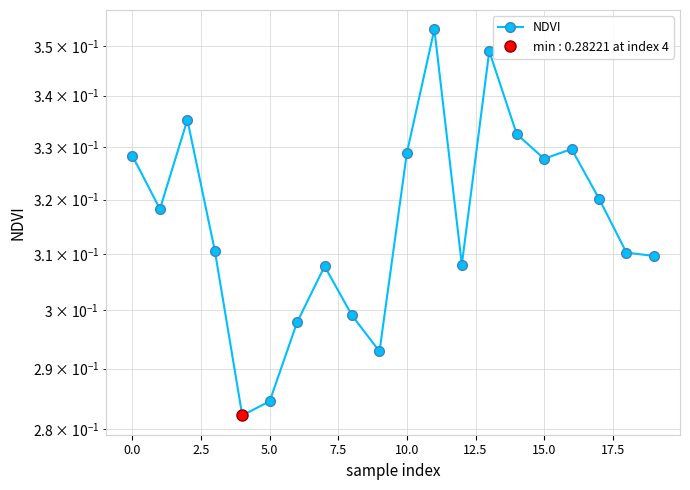

What is the difference between the second highest and minimum values?

0.1